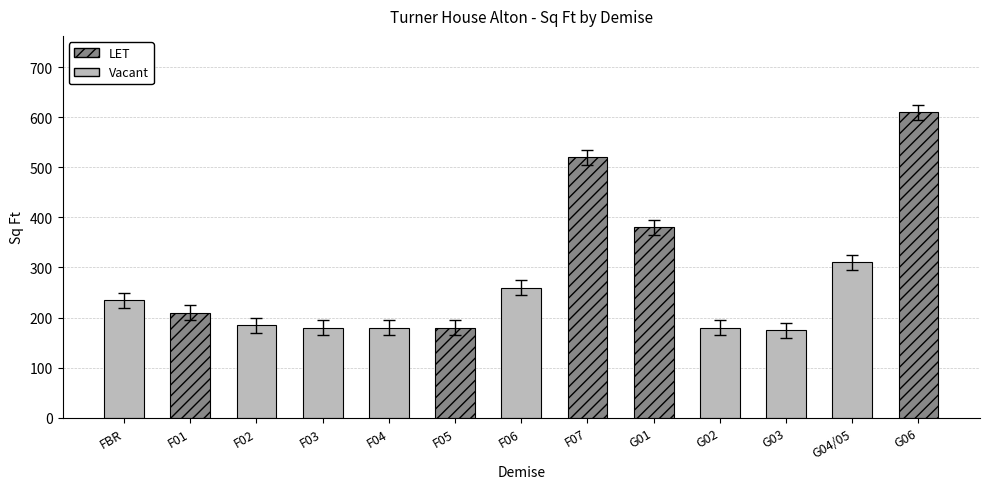

Reading right to left, extract all data points from this chart.

610	310	175	180	380	520	260	180	180	180	185	210	235